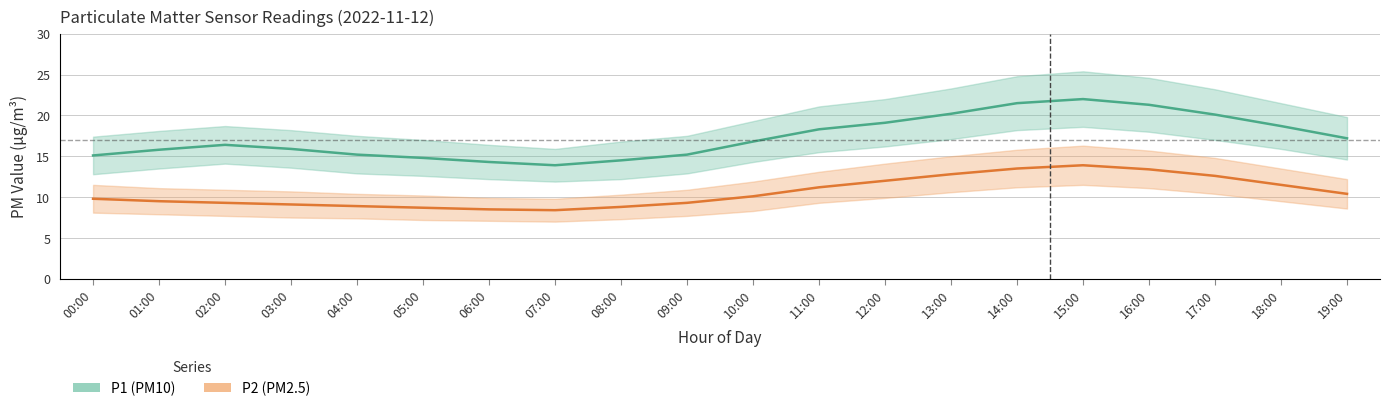

Reading left to right, list all the values displayed in this chart.

P1 (PM10): 00:00=15.1	01:00=15.8	02:00=16.4	03:00=15.9	04:00=15.2	05:00=14.8	06:00=14.3	07:00=13.9	08:00=14.5	09:00=15.2	10:00=16.8	11:00=18.3	12:00=19.1	13:00=20.2	14:00=21.5	15:00=22.0	16:00=21.3	17:00=20.1	18:00=18.7	19:00=17.2
P2 (PM2.5): 00:00=9.8	01:00=9.5	02:00=9.3	03:00=9.1	04:00=8.9	05:00=8.7	06:00=8.5	07:00=8.4	08:00=8.8	09:00=9.3	10:00=10.1	11:00=11.2	12:00=12.0	13:00=12.8	14:00=13.5	15:00=13.9	16:00=13.4	17:00=12.6	18:00=11.5	19:00=10.4